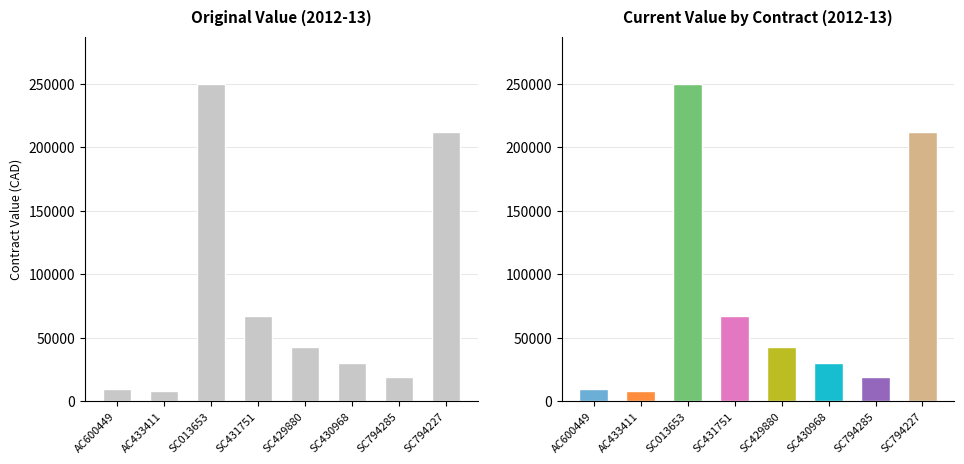

What is the difference between the current_value values at SC013653 and AC433411?

241702.0